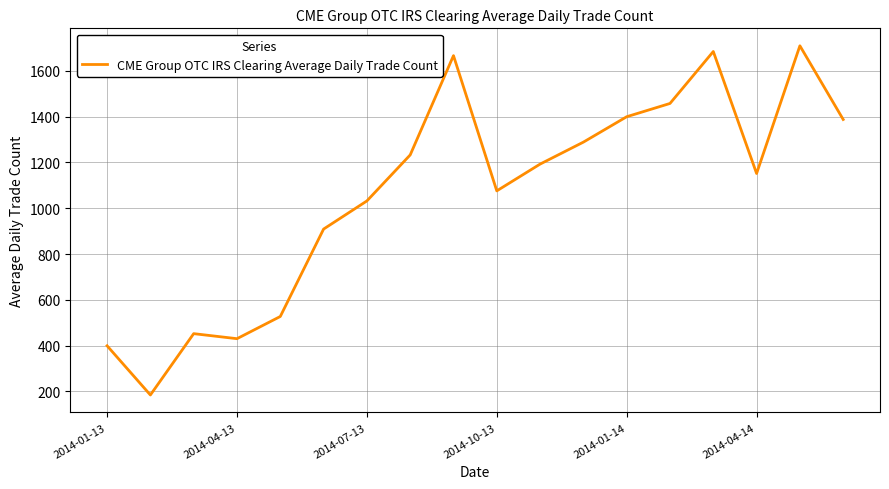

What is the greatest value displayed?

1710